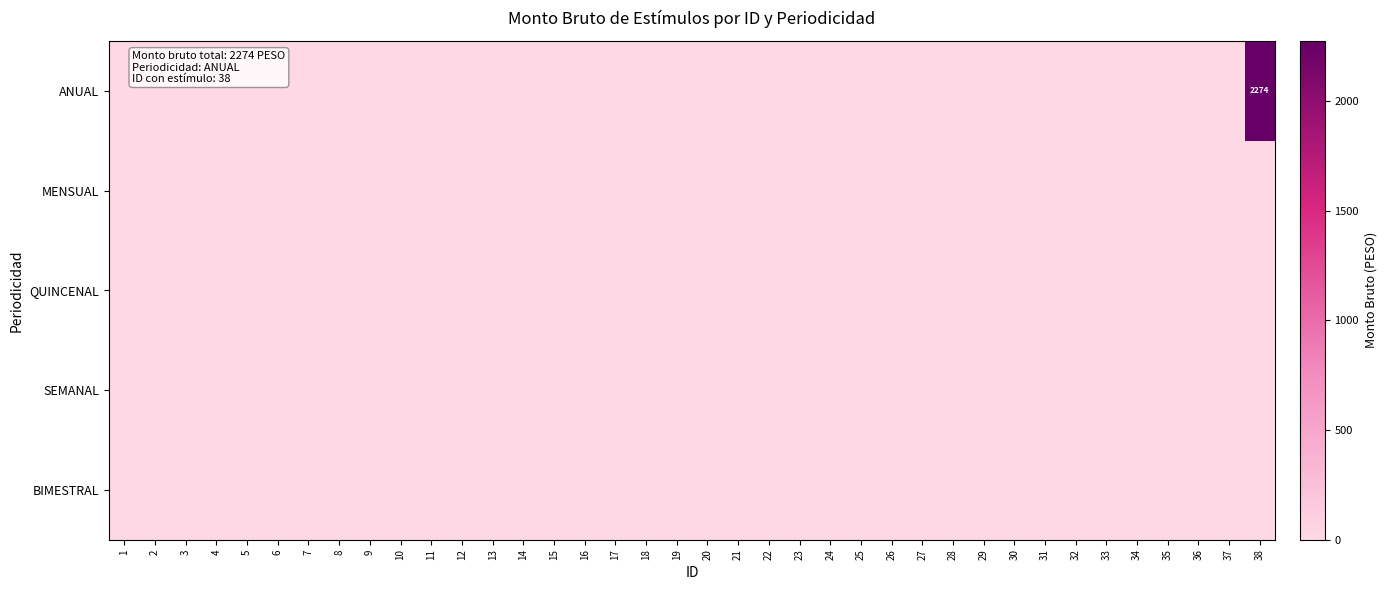

Where is SEMANAL nearest to the value 0?

1